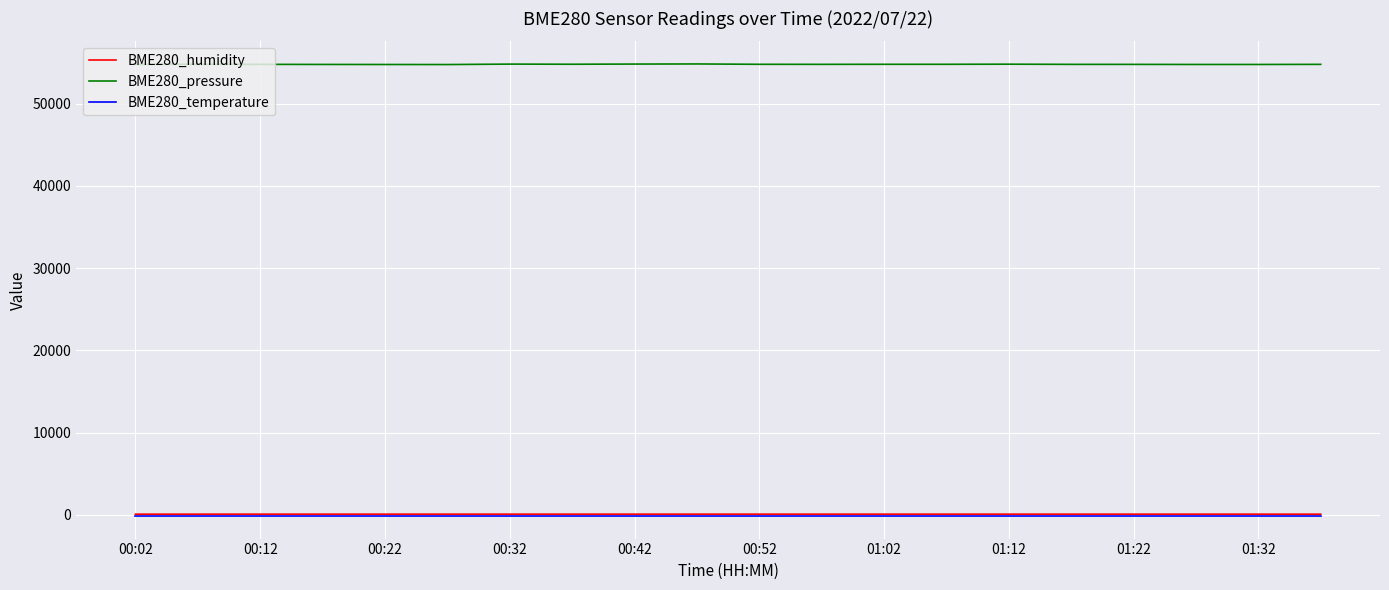

True or false: BME280_pressure and BME280_humidity intersect in this chart.

False